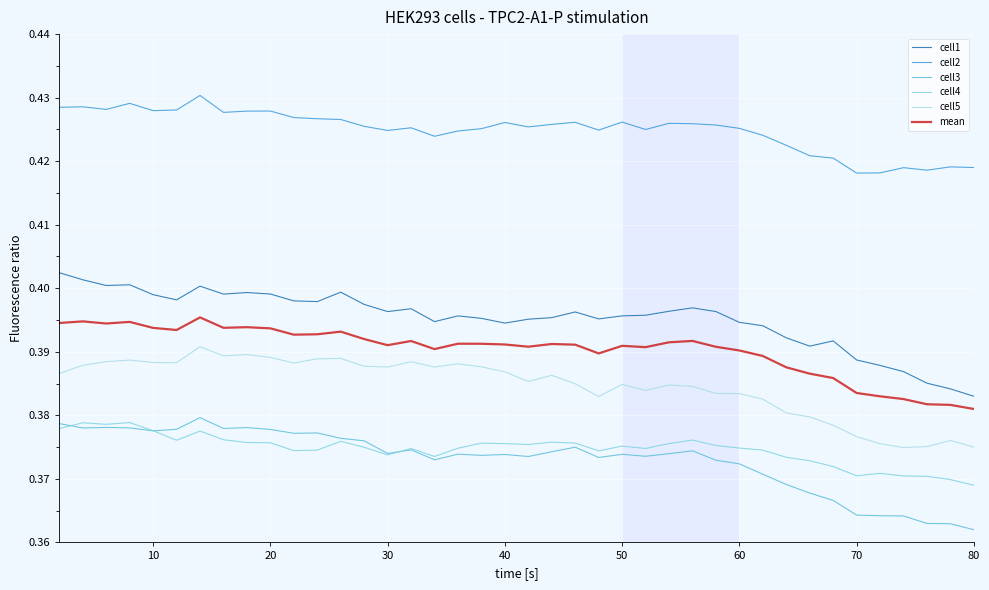

True or false: cell3 and cell5 cross at least once.

False